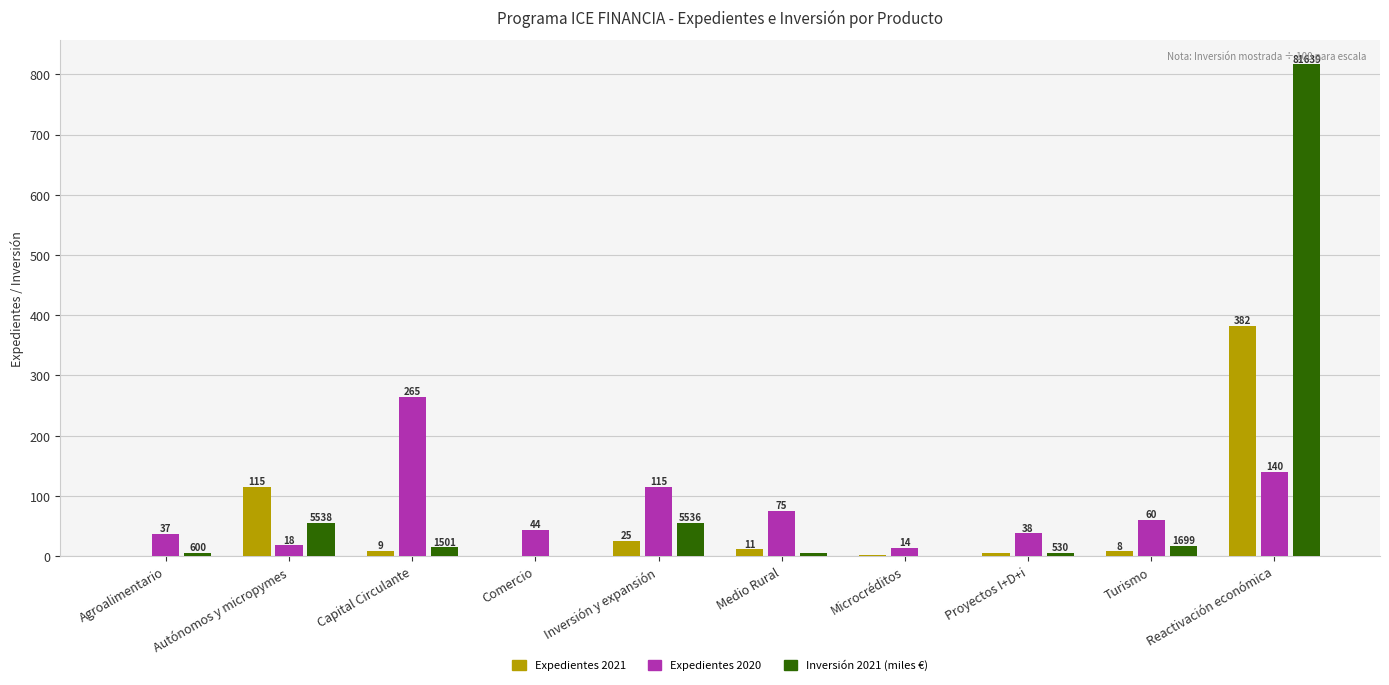

What is the maximum value for Expedientes 2021?

382.0